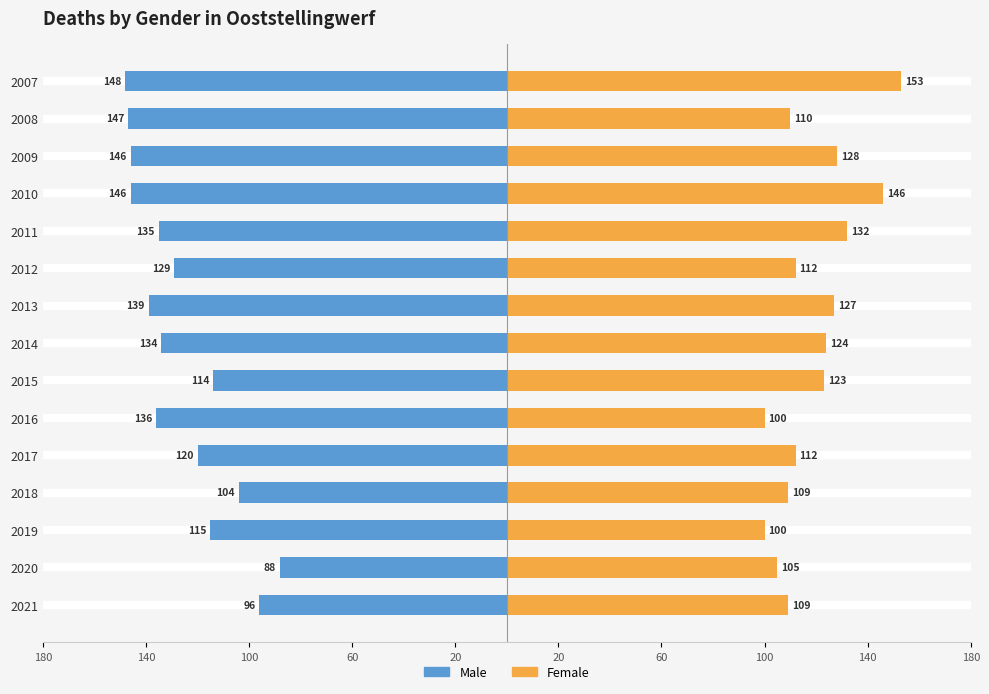

Between 2015 and 2011, which series saw the biggest shift?

Male